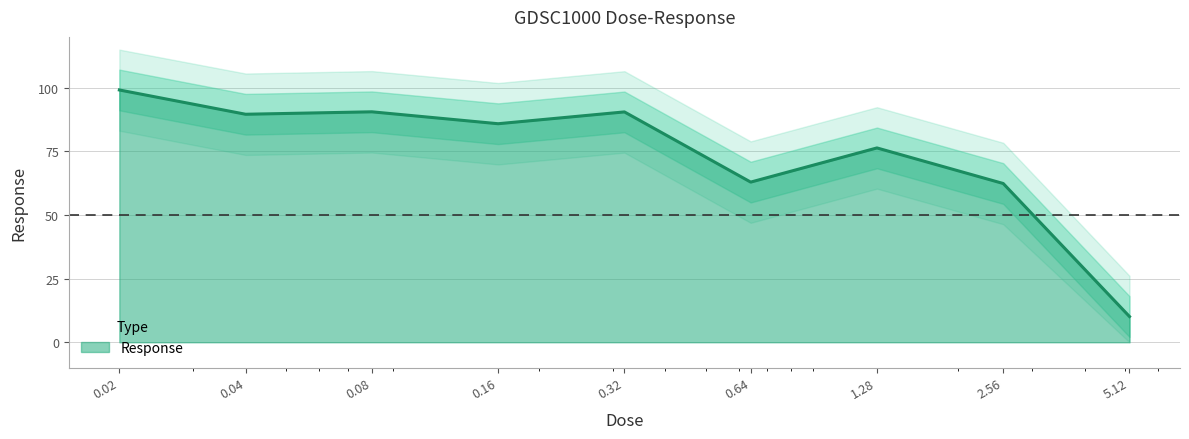

The chart shows a value of 85.9 at 0.16. True or false?

True